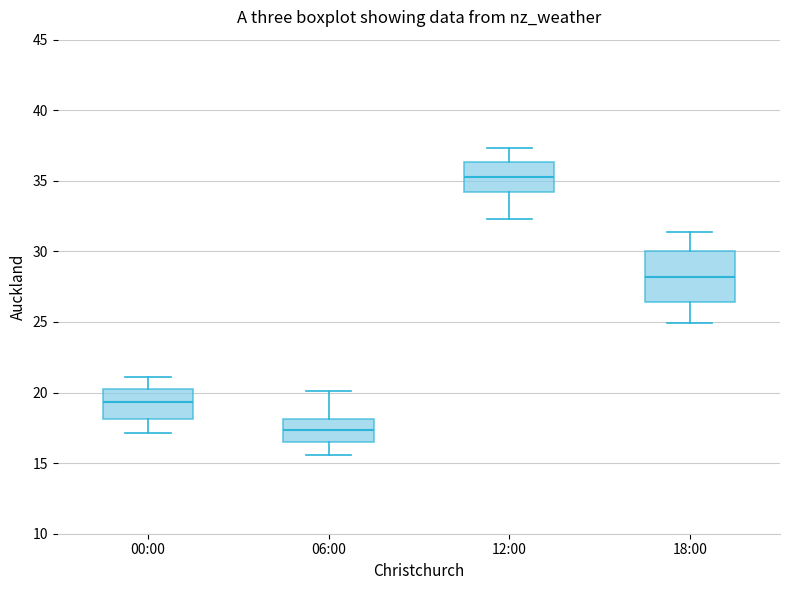

Reading left to right, transcribe this box plot: for each box, give where its median line is, the range the box spans, and where its two whiskers end, as read against the y-axis. The values are not printed on the chart, so give them approximately, as read against the axis.

00:00: median 19.5, box 18.0 to 20.0, whiskers 17.0 to 21.0
06:00: median 17.5, box 16.5 to 18.0, whiskers 15.5 to 20.0
12:00: median 35.5, box 34.0 to 36.5, whiskers 32.5 to 37.5
18:00: median 28.0, box 26.5 to 30.0, whiskers 25.0 to 31.5